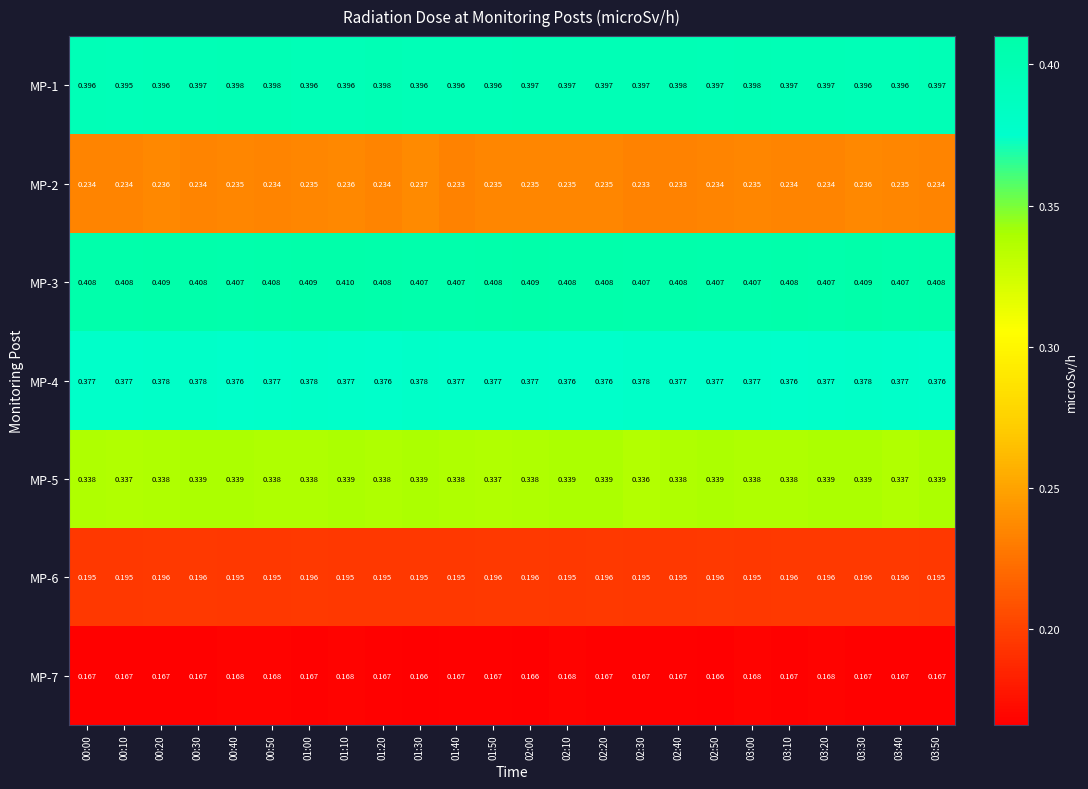

At which category is the sum across all series the highest?

01:10